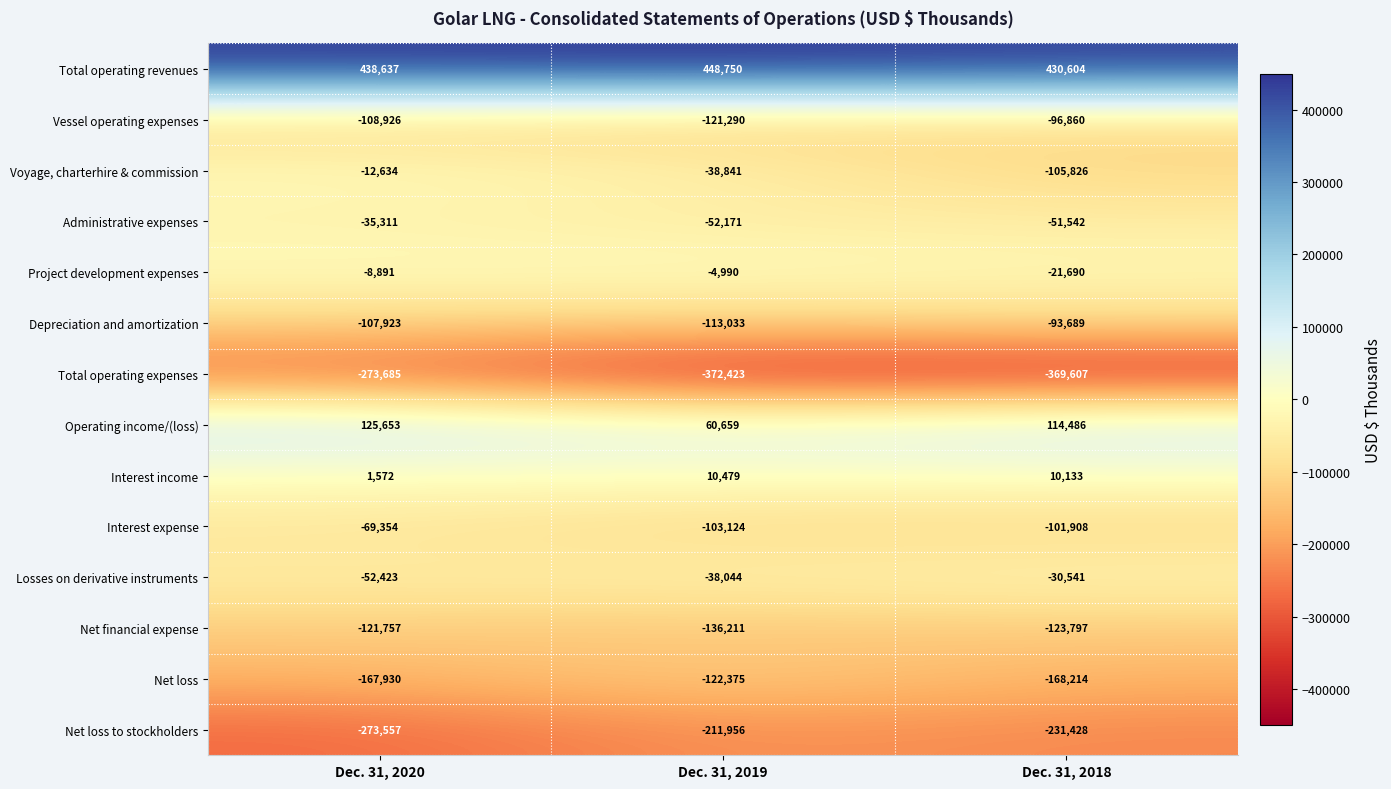

Which series changed the most between Dec. 31, 2020 and Dec. 31, 2018?

Total operating expenses